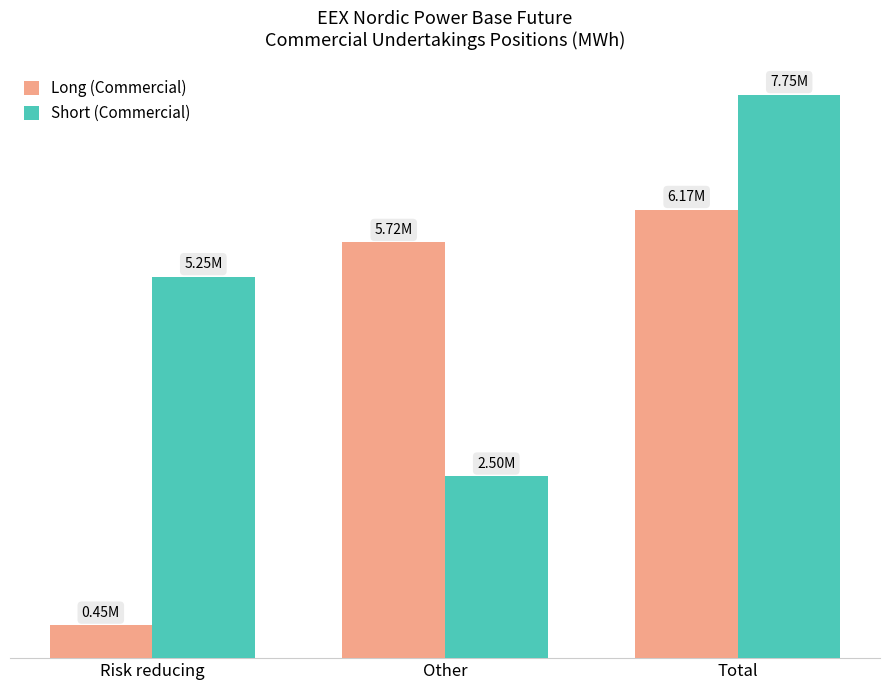

What are all the series names shown in the legend?

Long (Commercial), Short (Commercial)